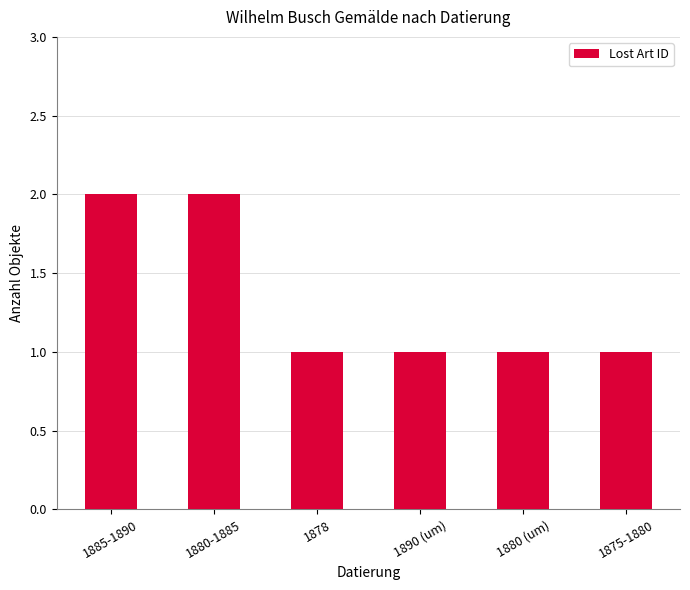

Reading left to right, list all the values displayed in this chart.

1885-1890=2	1880-1885=2	1878=1	1890 (um)=1	1880 (um)=1	1875-1880=1